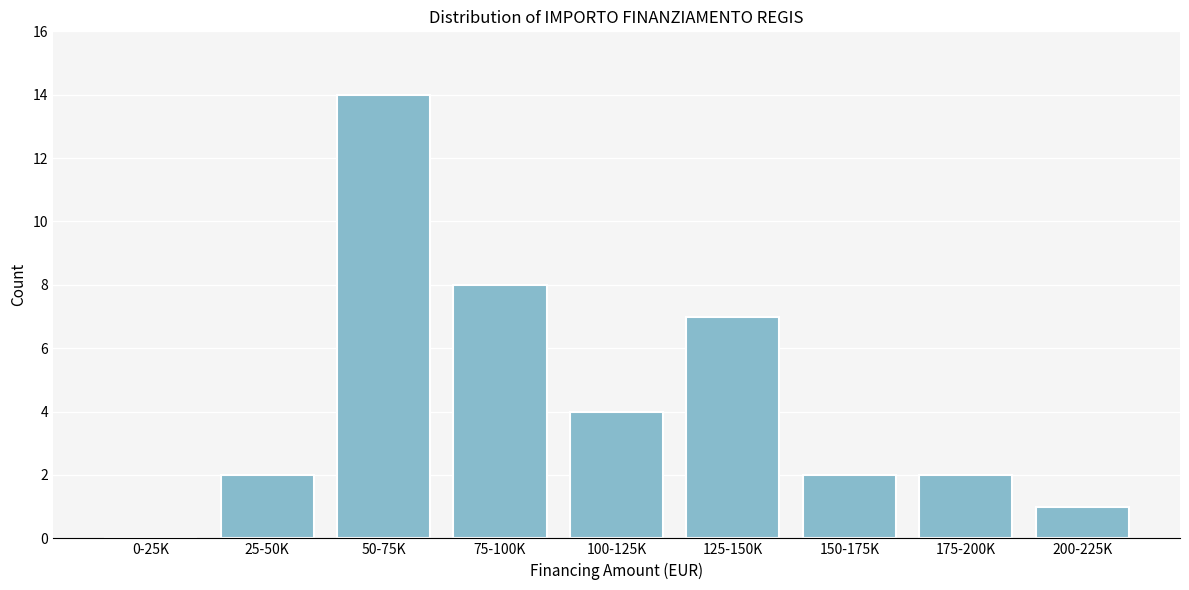

Reading left to right, list all the values displayed in this chart.

0-25K=0	25-50K=2	50-75K=14	75-100K=8	100-125K=4	125-150K=7	150-175K=2	175-200K=2	200-225K=1